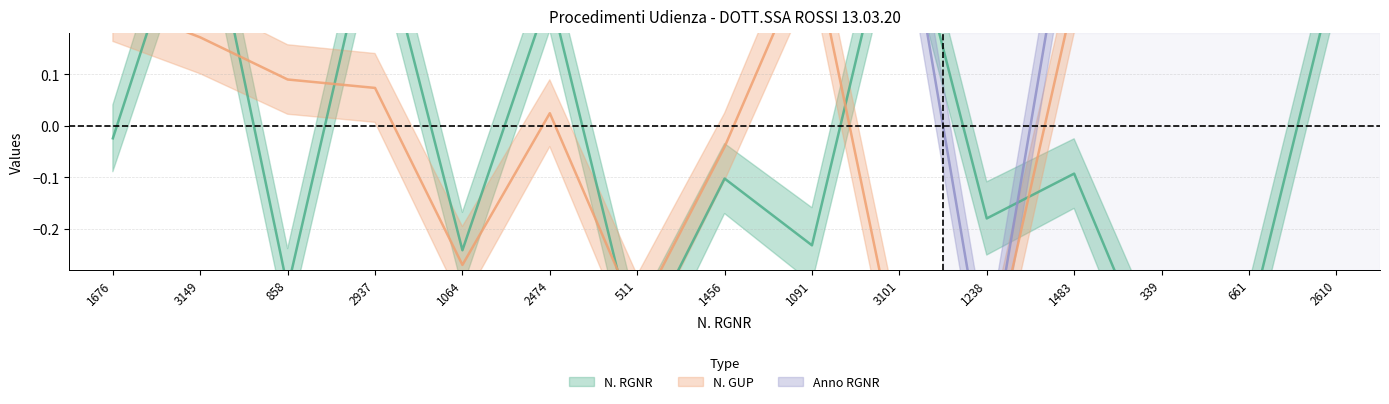

What is the difference between the N. RGNR values at 661 and 1238?

0.2